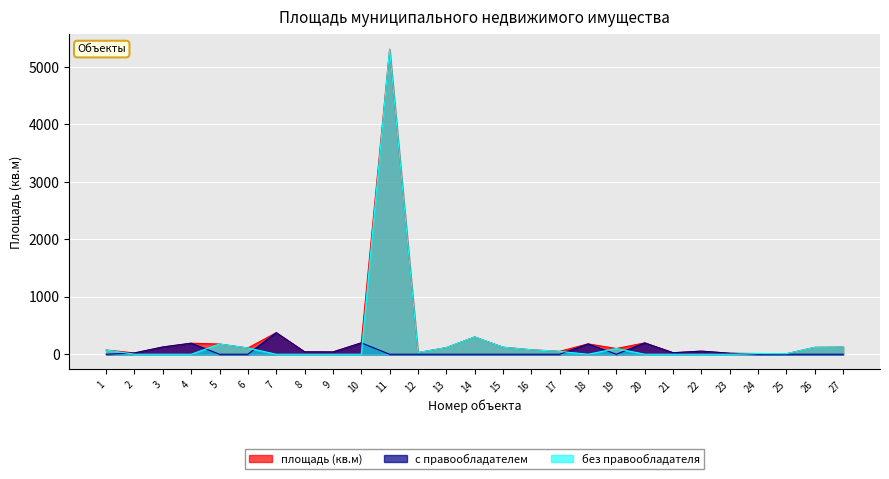

What is the approximate value of с правообладателем at 2?

22.0